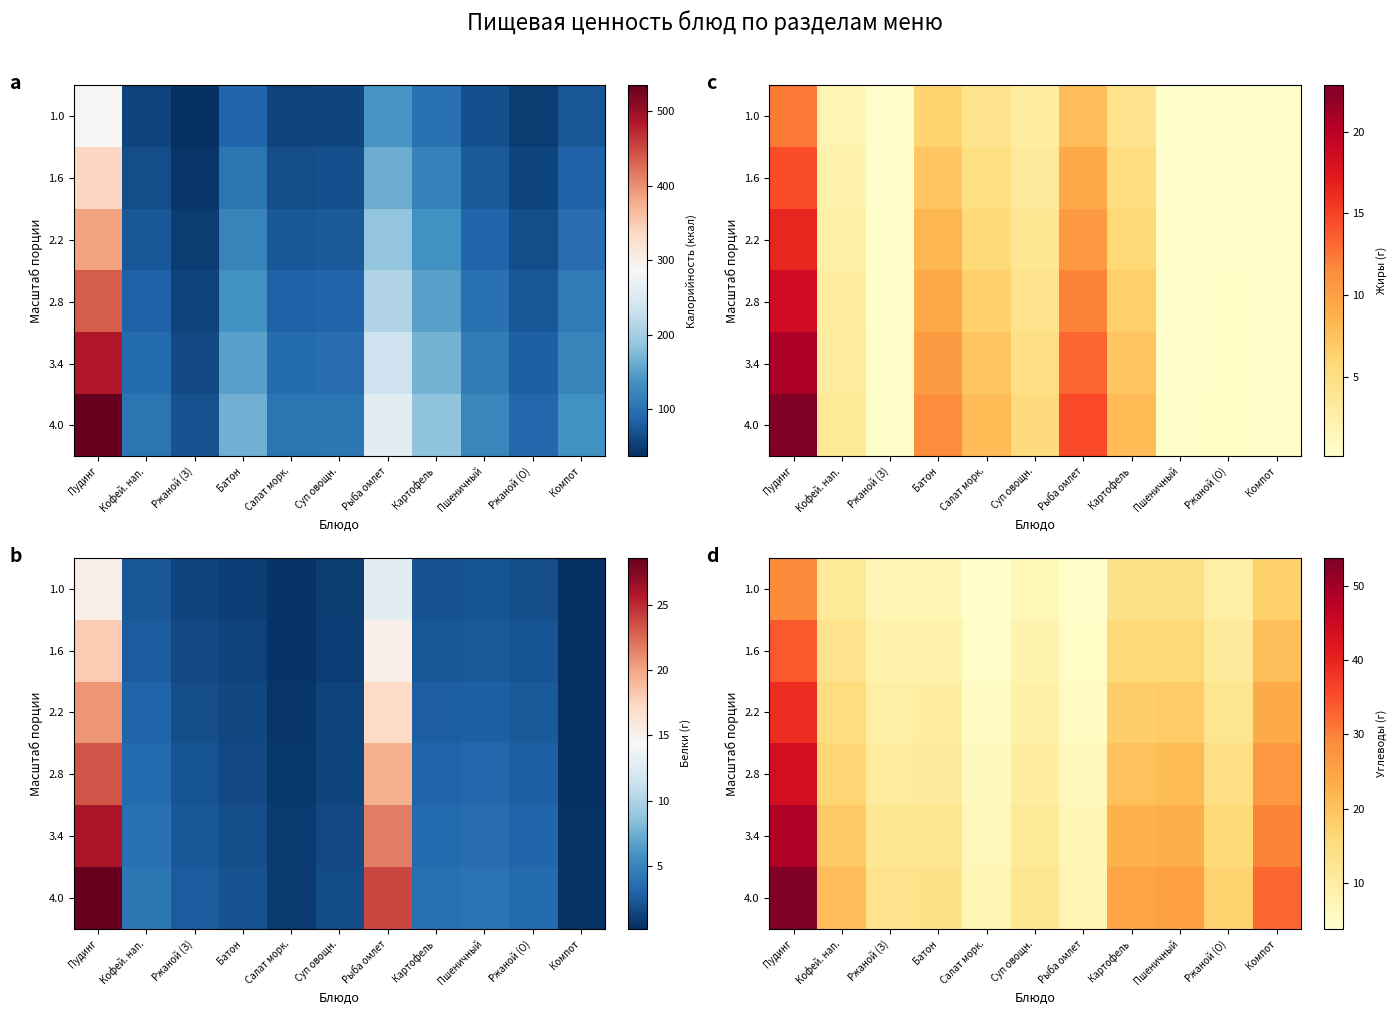

Read the 1.6 value at Рыба омлет.

4.8